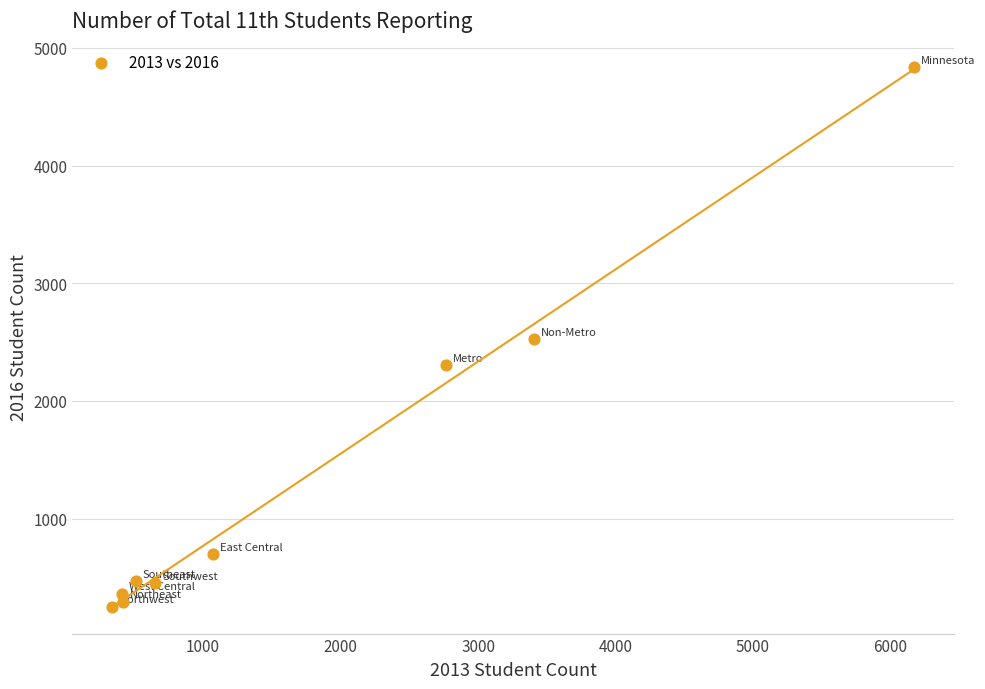

What is the average Y value?

1355